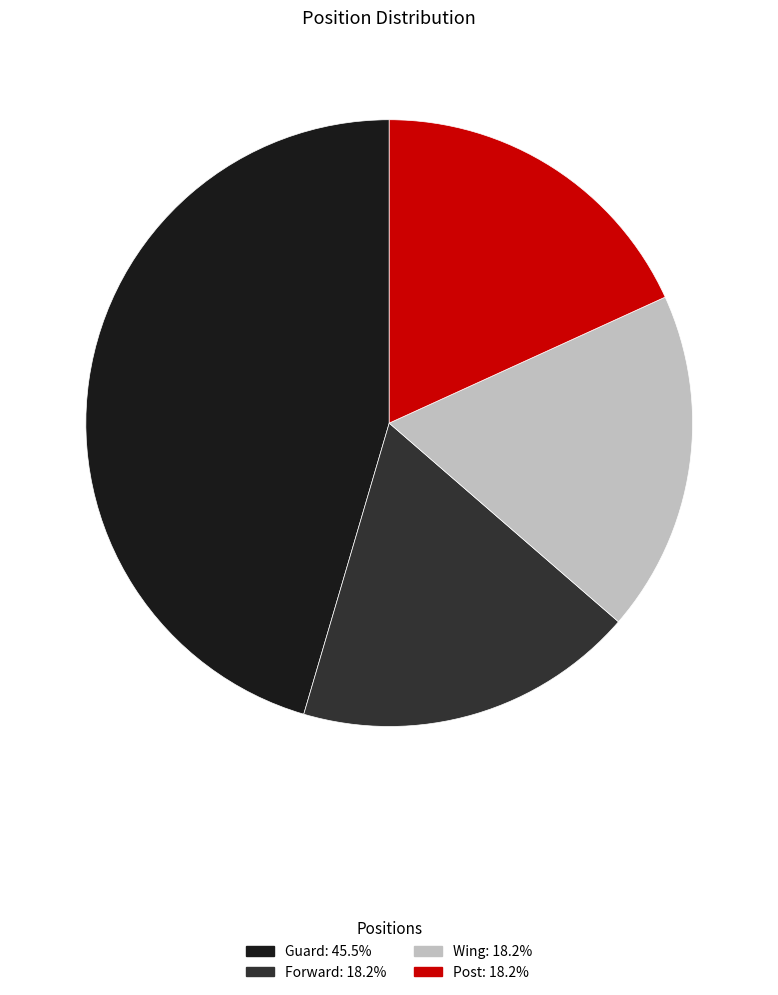

The Guard slice represents 32% of the pie. True or false?

False